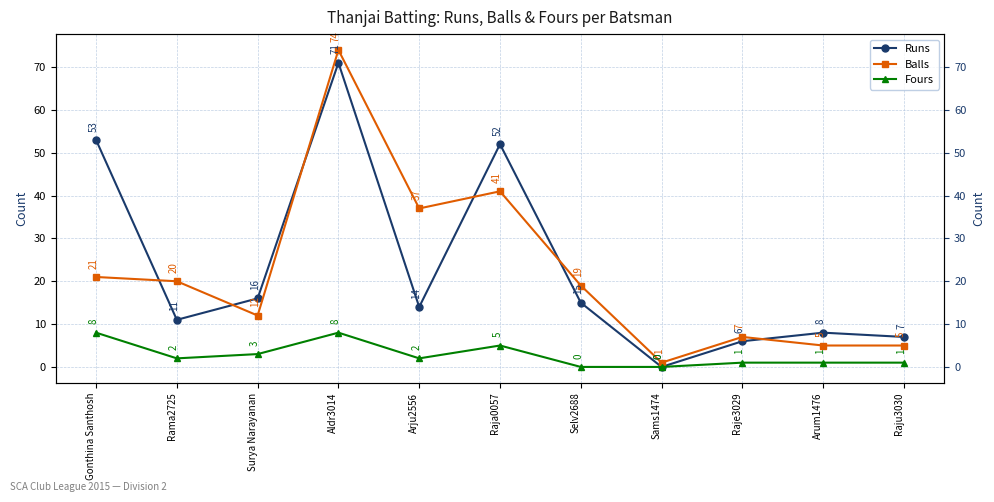

Reading left to right, what are all the values shown in this chart?

Runs: 53	11	16	71	14	52	15	0	6	8	7
Balls: 21	20	12	74	37	41	19	1	7	5	5
Fours: 8	2	3	8	2	5	0	0	1	1	1